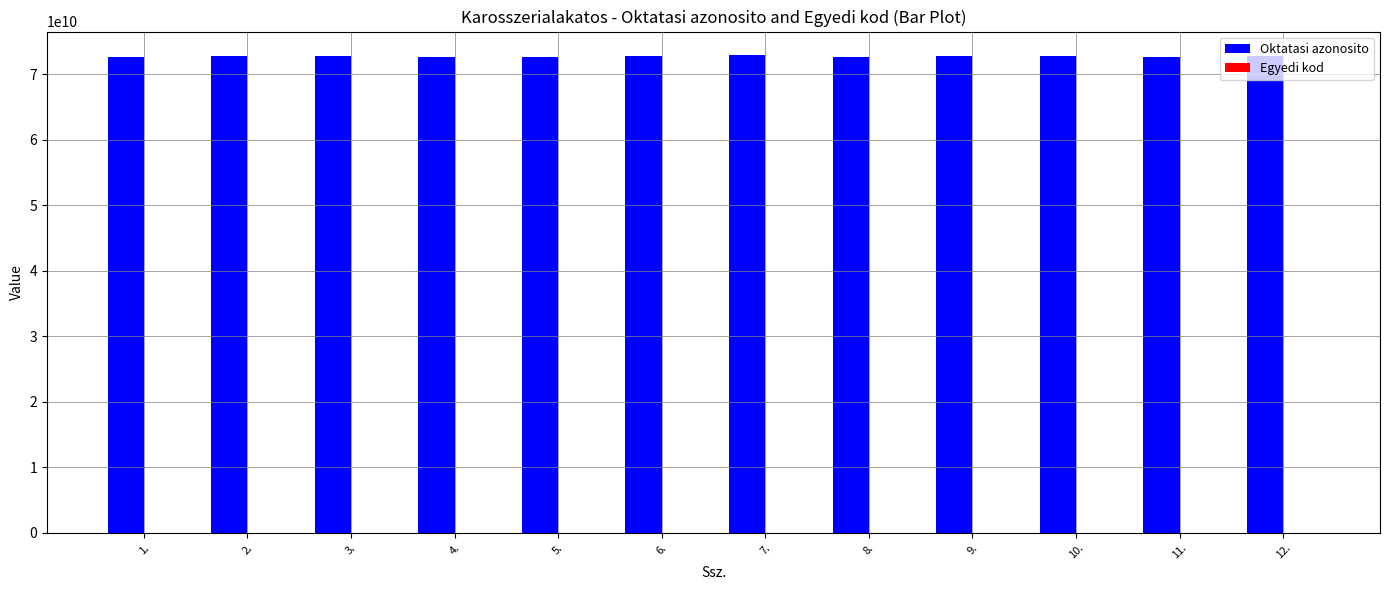

Which series has the largest total across all categories?

Oktatasi azonosito